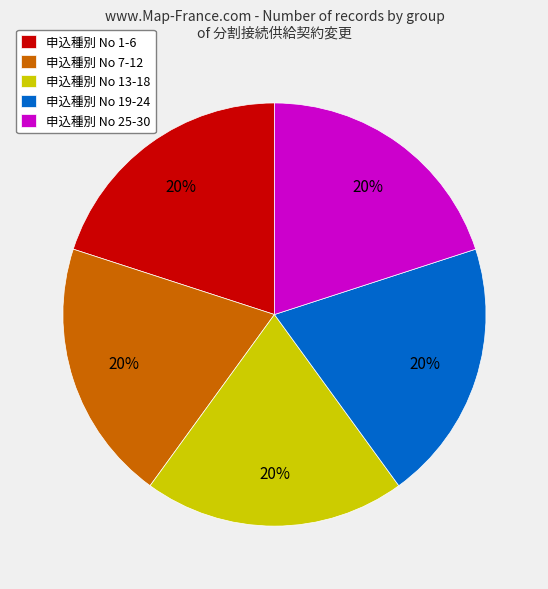

To the nearest percent, what is the difference between the largest and smallest slice percentages?

0%